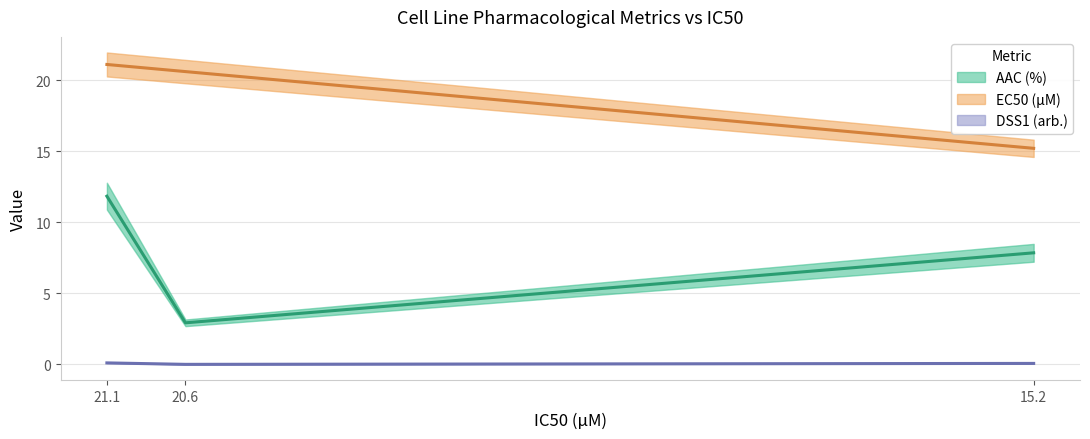

How many data points does each series have?

3